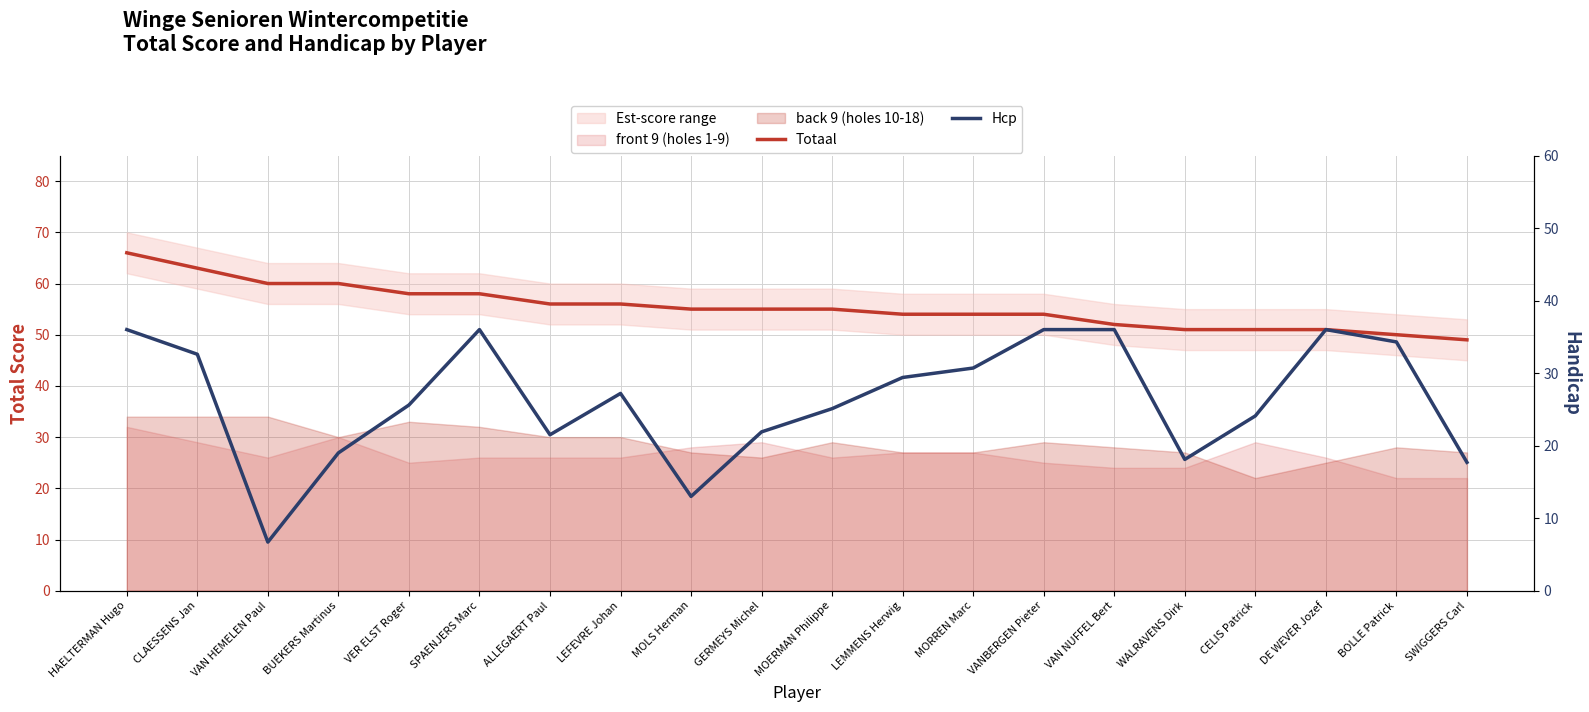

Which label corresponds to the largest value in the chart?

HAELTERMAN Hugo